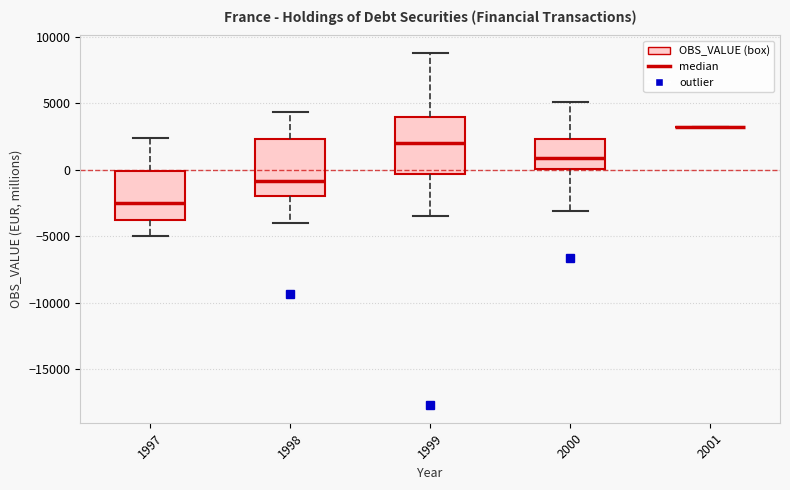

Reading left to right, transcribe this box plot: for each box, give where its median line is, the range the box spans, and where its two whiskers end, as read against the y-axis. The values are not printed on the chart, so give them approximately, as read against the axis.

1997: median -2500, box -4000 to 0, whiskers -5000 to 2500
1998: median -1000, box -2000 to 2500, whiskers -4000 to 4500
1999: median 2000, box -500 to 4000, whiskers -3500 to 9000
2000: median 1000, box 0 to 2500, whiskers -3000 to 5000
2001: box collapsed to a line at 3500, whiskers 3500 to 3500